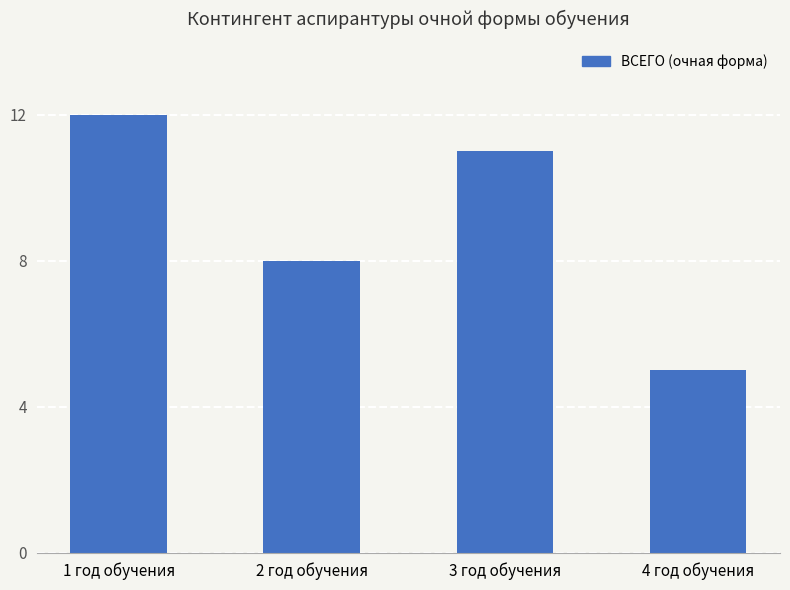

List the labels in order of value, smallest first.

4 год обучения, 2 год обучения, 3 год обучения, 1 год обучения